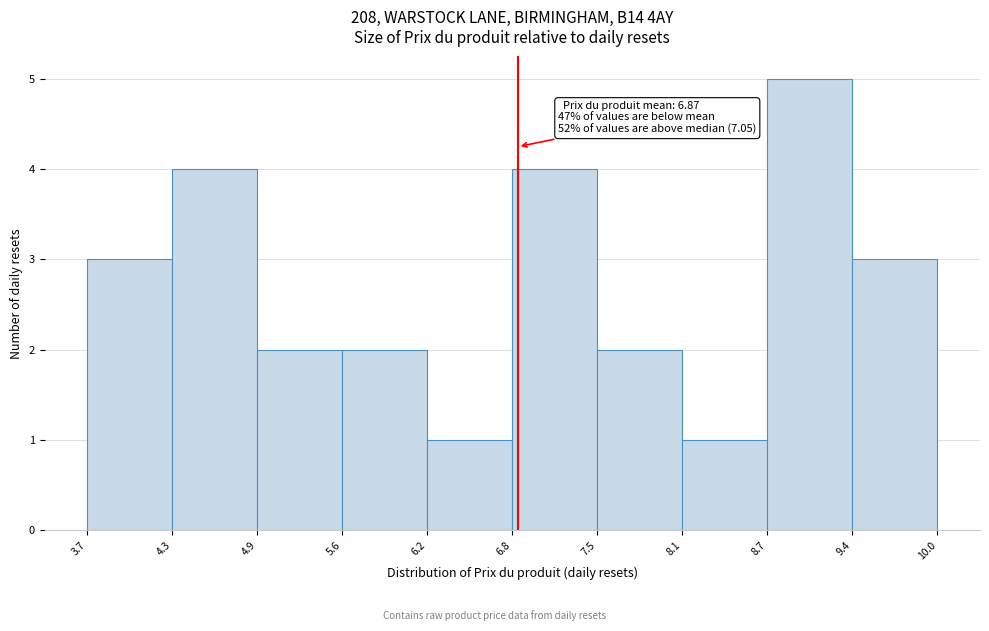

Which range on the x-axis has the tallest bar?

8.7 to 9.4